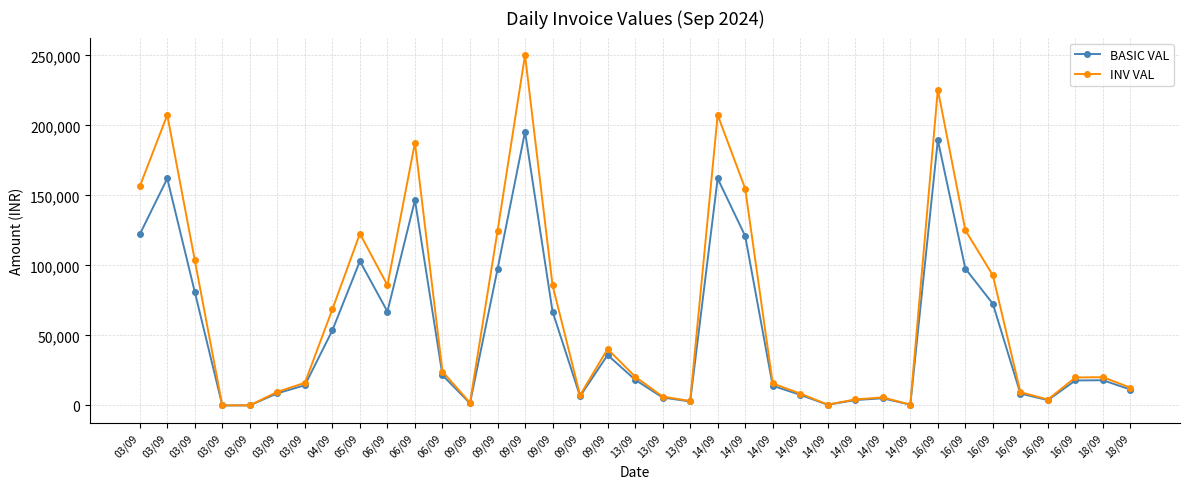

What are all the series names shown in the legend?

BASIC VAL, INV VAL